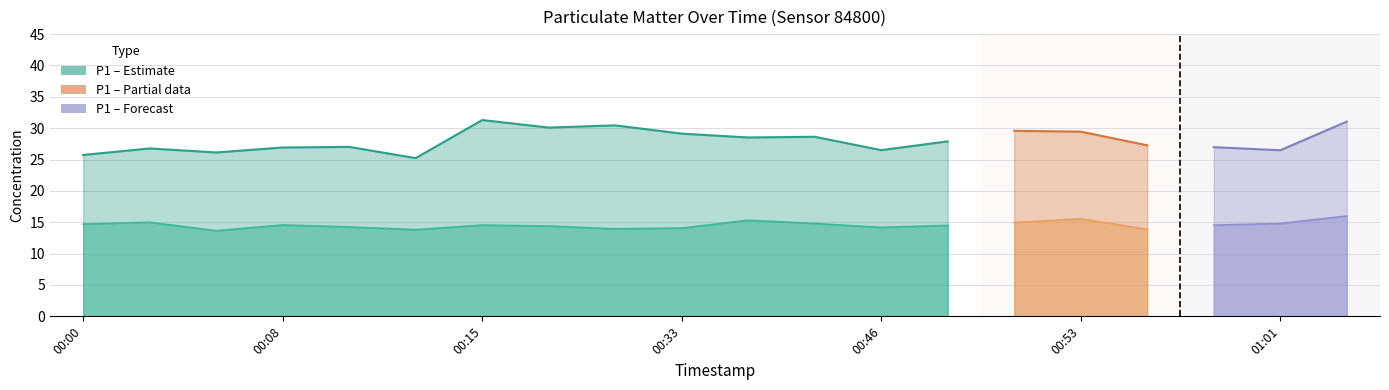

Between 00:03 and 01:01, which series saw the biggest shift?

P1